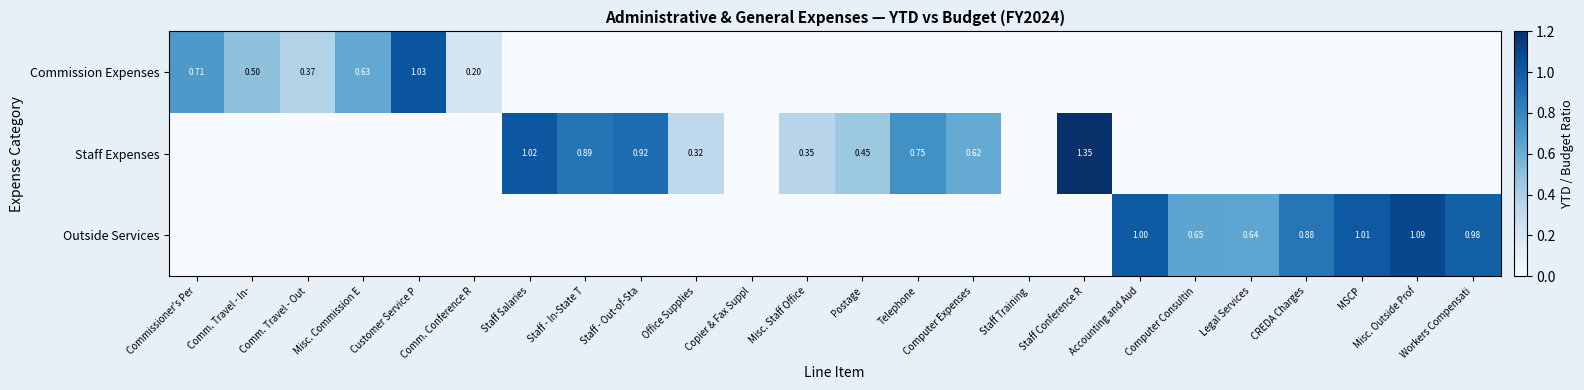

At how many categories does at least one series exceed 0?

22